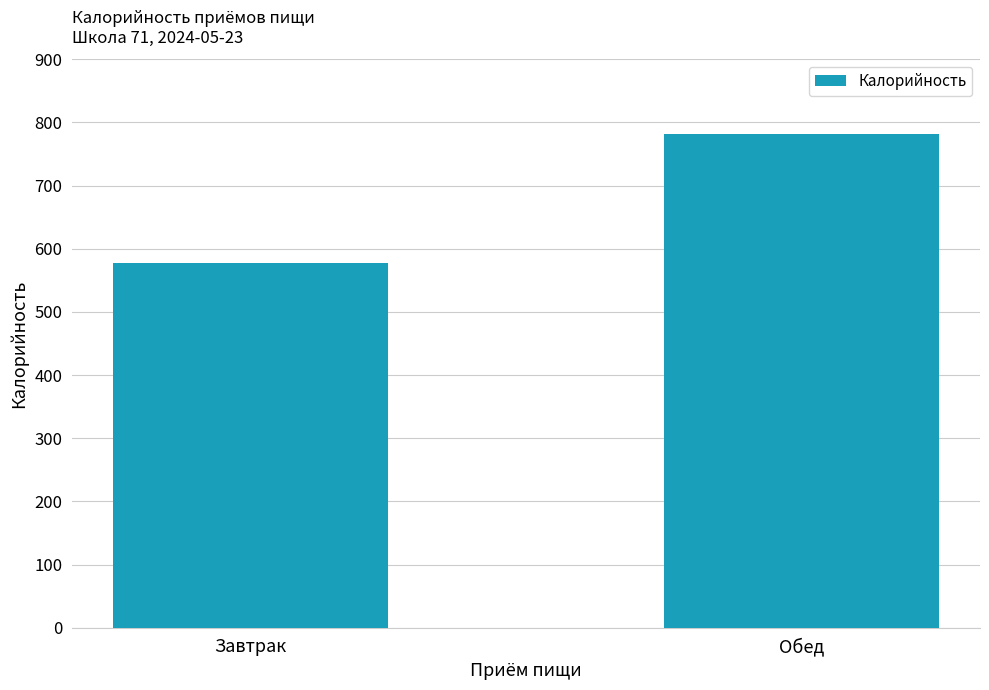

At which category does the chart reach its minimum across all series?

Завтрак